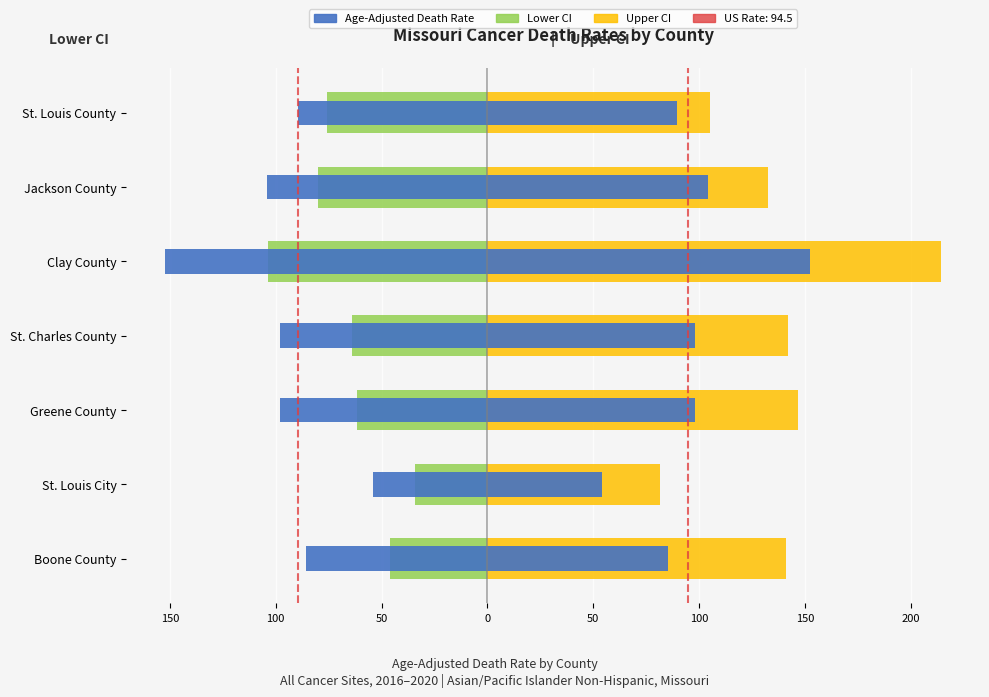

Does the chart contain stacked bars?

No